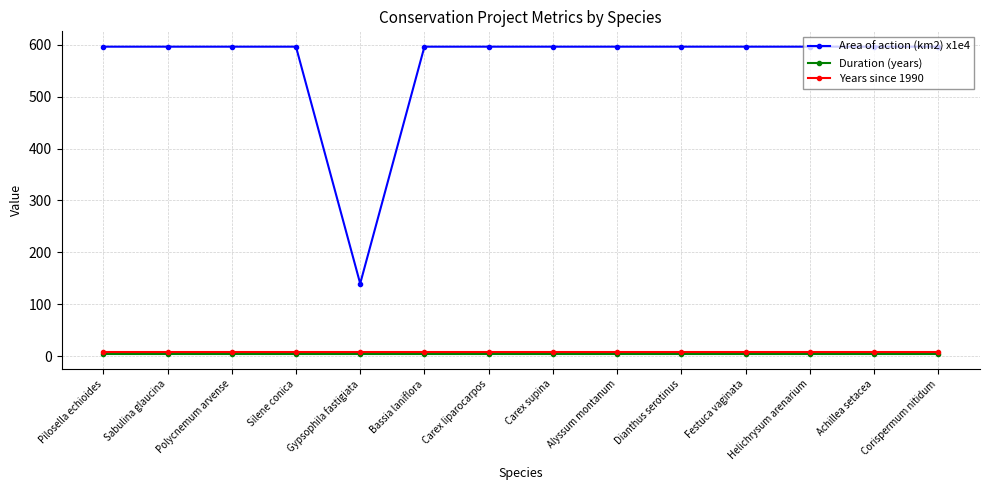

At how many categories does at least one series exceed 454?

13